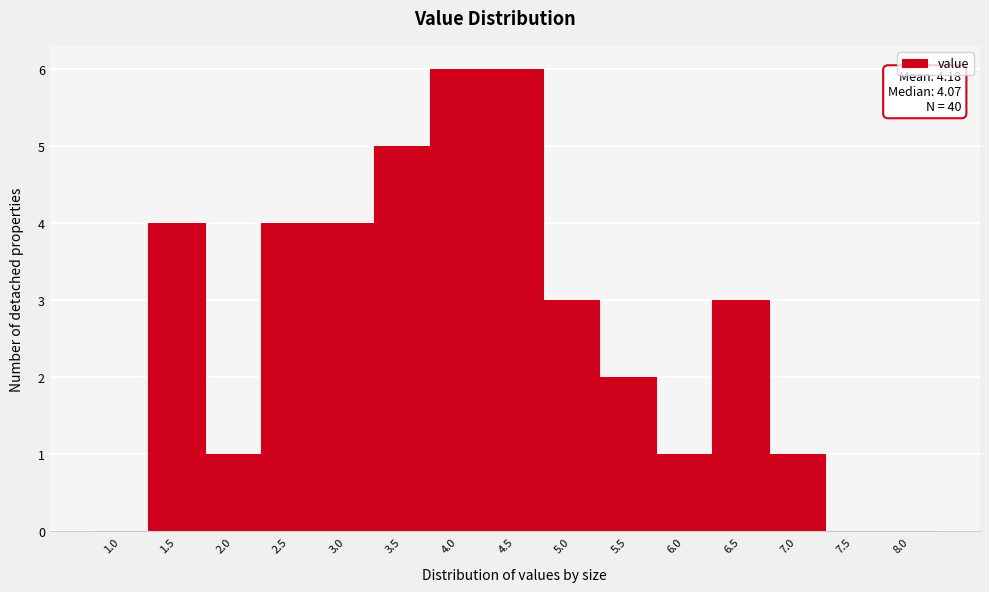

Reading left to right, list all the values displayed in this chart.

1.0=0	1.5=4	2.0=1	2.5=4	3.0=4	3.5=5	4.0=6	4.5=6	5.0=3	5.5=2	6.0=1	6.5=3	7.0=1	7.5=0	8.0=0